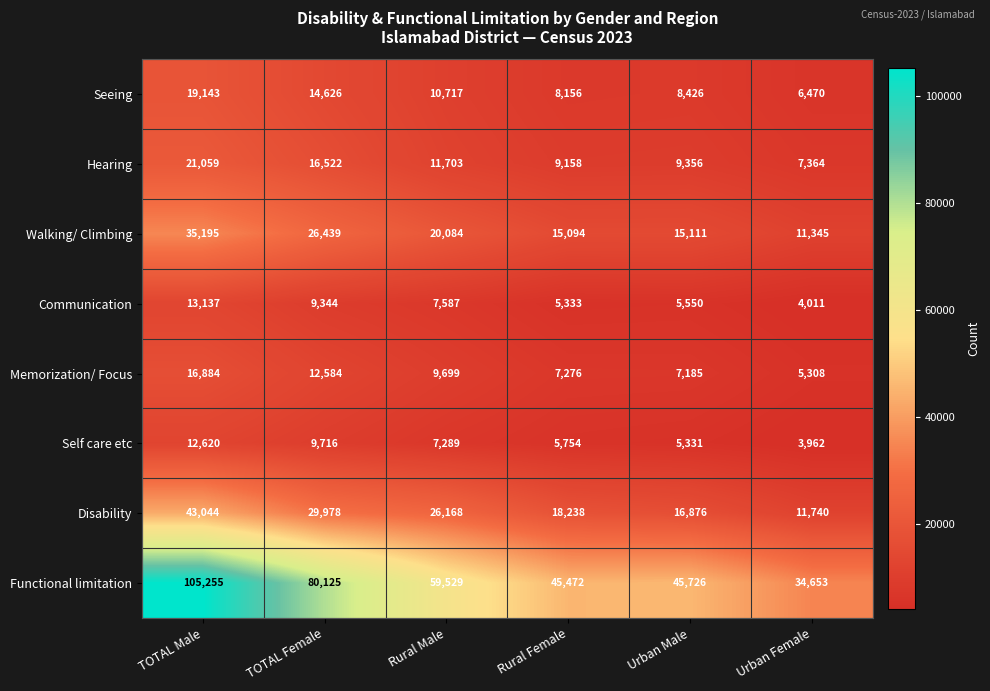

What is the sum of all Seeing values?

67538